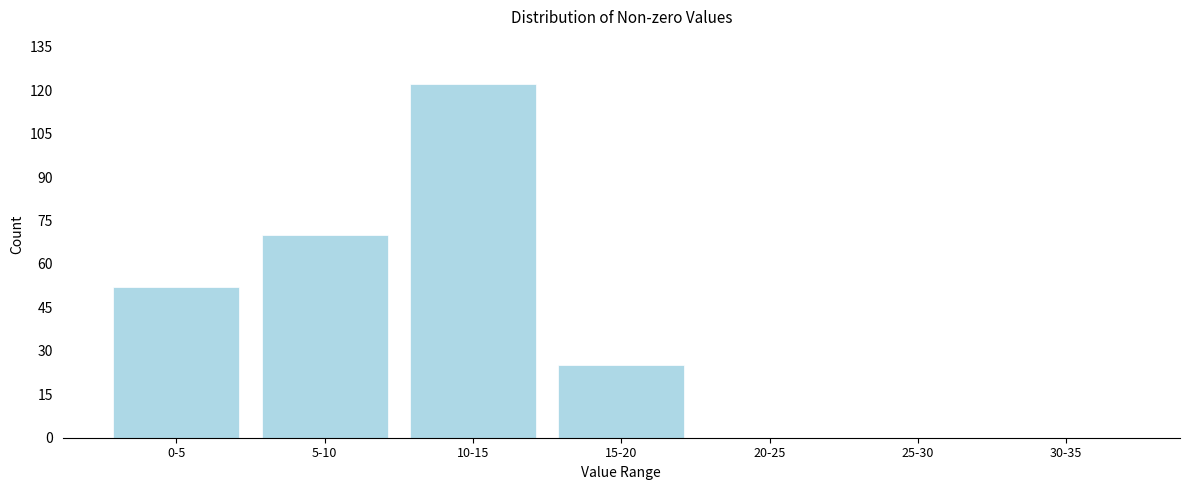

Reading left to right, list all the values displayed in this chart.

0-5=52	5-10=70	10-15=122	15-20=25	20-25=0	25-30=0	30-35=0